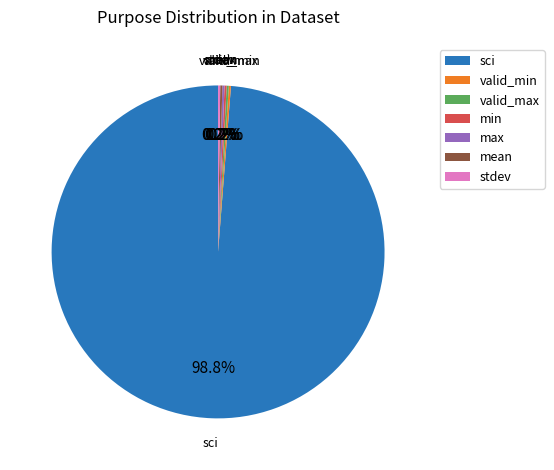

To the nearest percent, what is the difference between the largest and smallest slice percentages?

99%